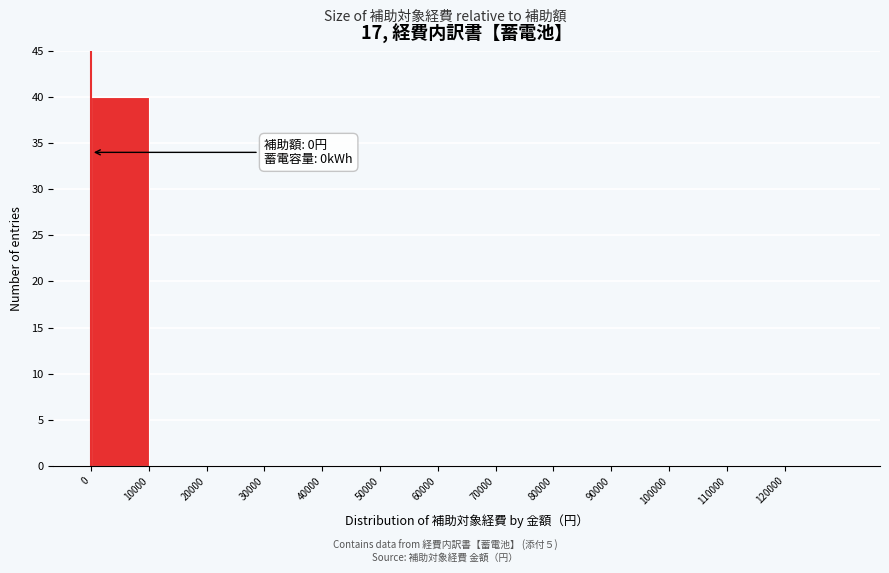

Over which range of the x-axis is the bar tallest?

0 to 10000